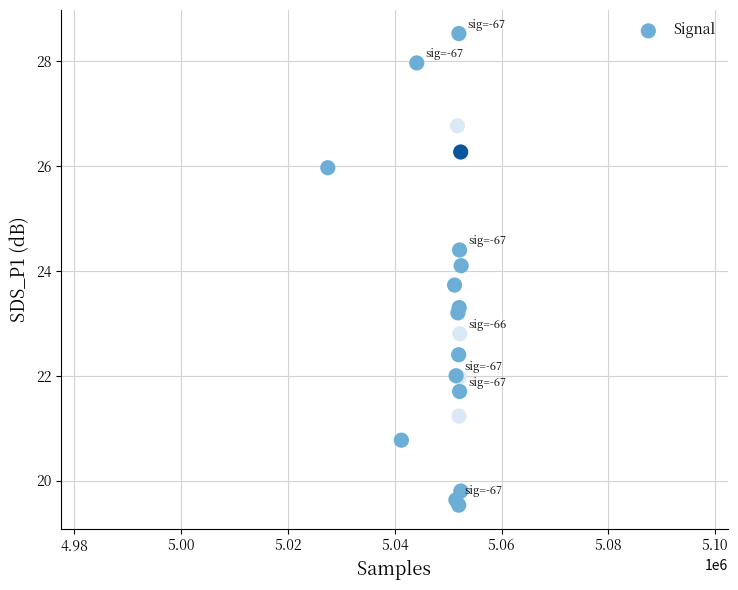

What Y value in the scatter plot is closest to 24?

24.1